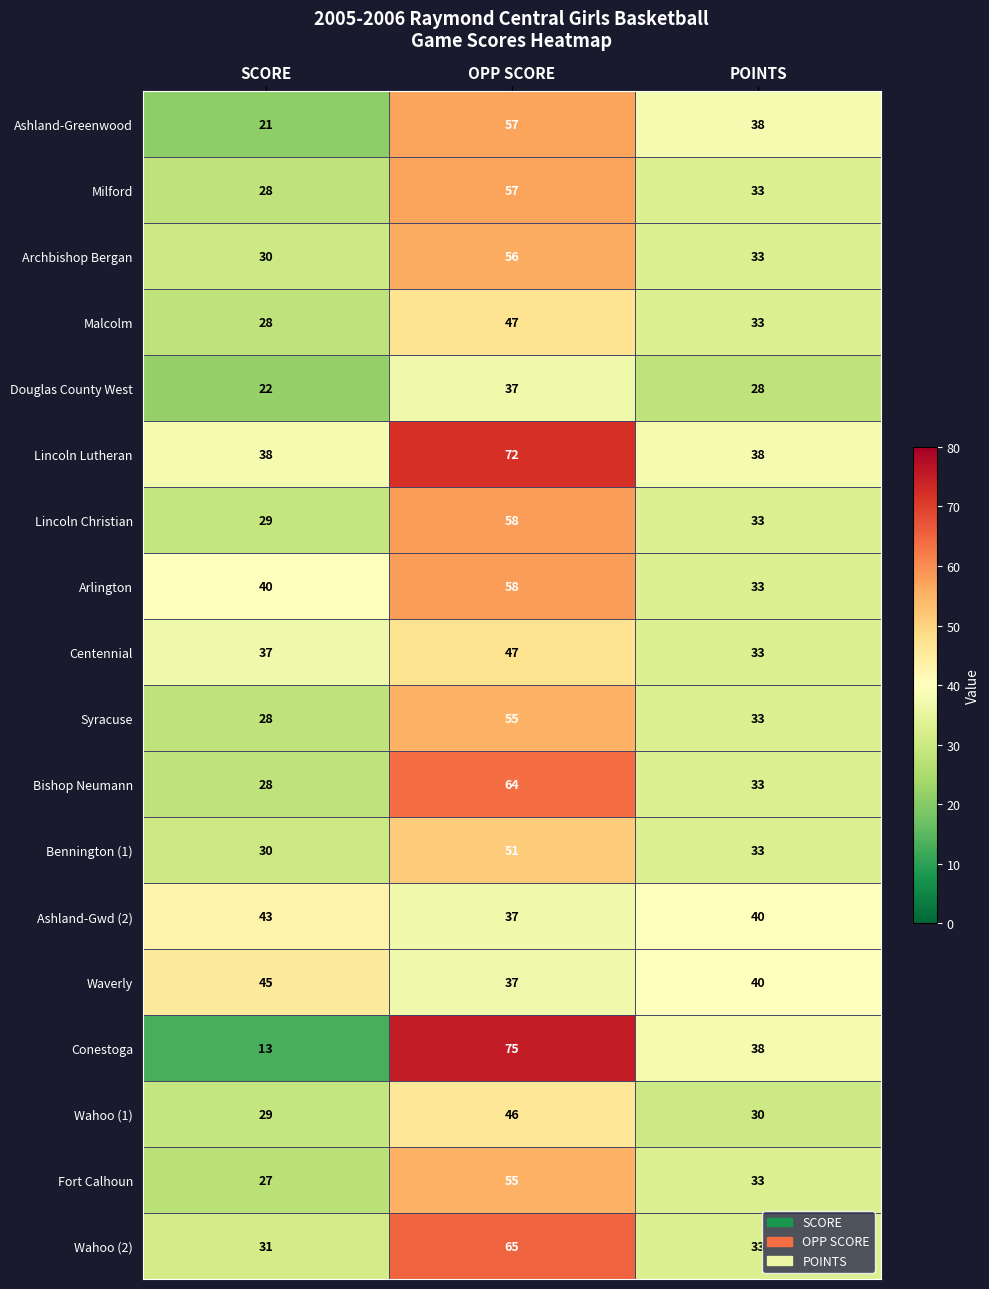

The Milford series shows 57 at OPP SCORE. True or false?

True